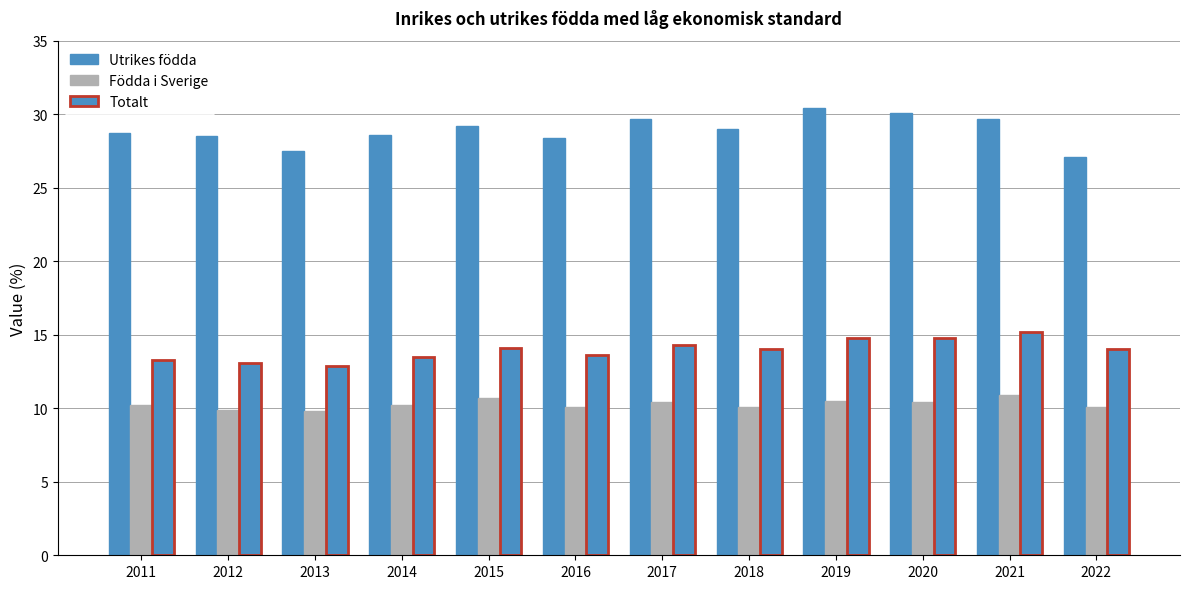

Are the bars grouped side by side (vs. stacked)?

Yes